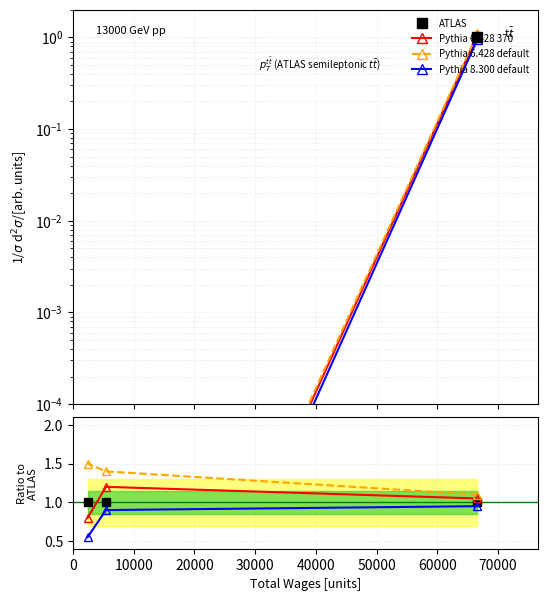

What is the spread (max minus min) of values at 10000?

0.5